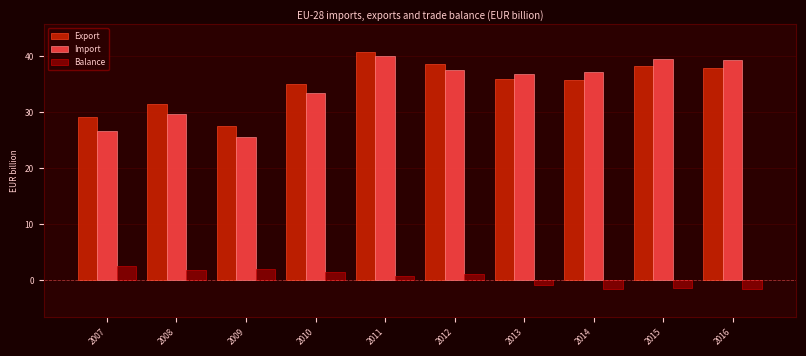

Rank the series at 2007 from highest to lowest value.

Export, Import, Balance